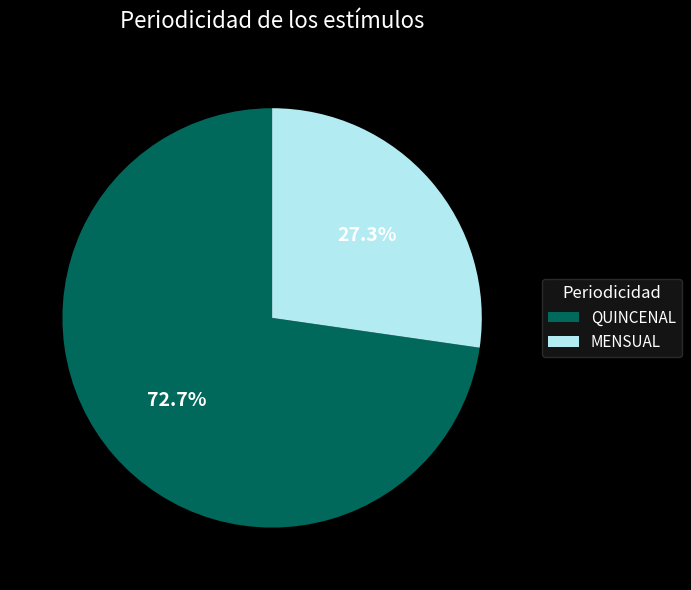

Between QUINCENAL and MENSUAL, which is larger?

QUINCENAL